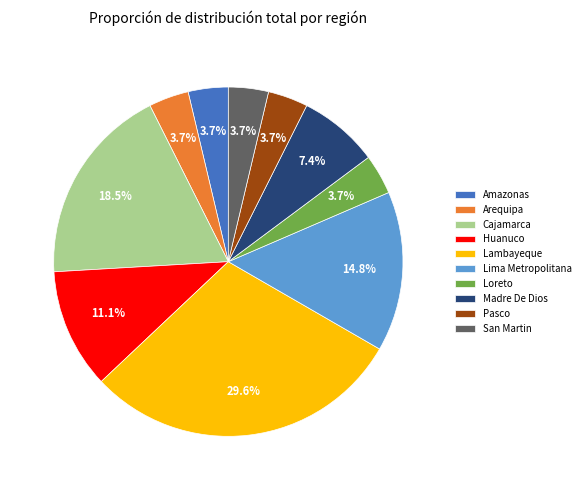

What is the ratio of the value at Lima Metropolitana to the value at Pasco?

4.0